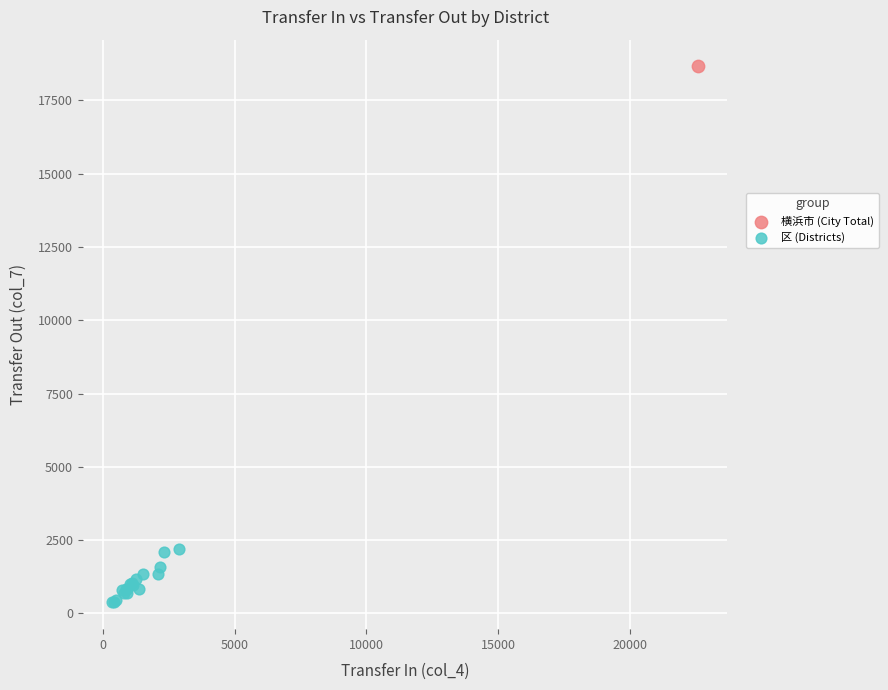

What are all the series names shown in the legend?

横浜市 (City Total), 区 (Districts)